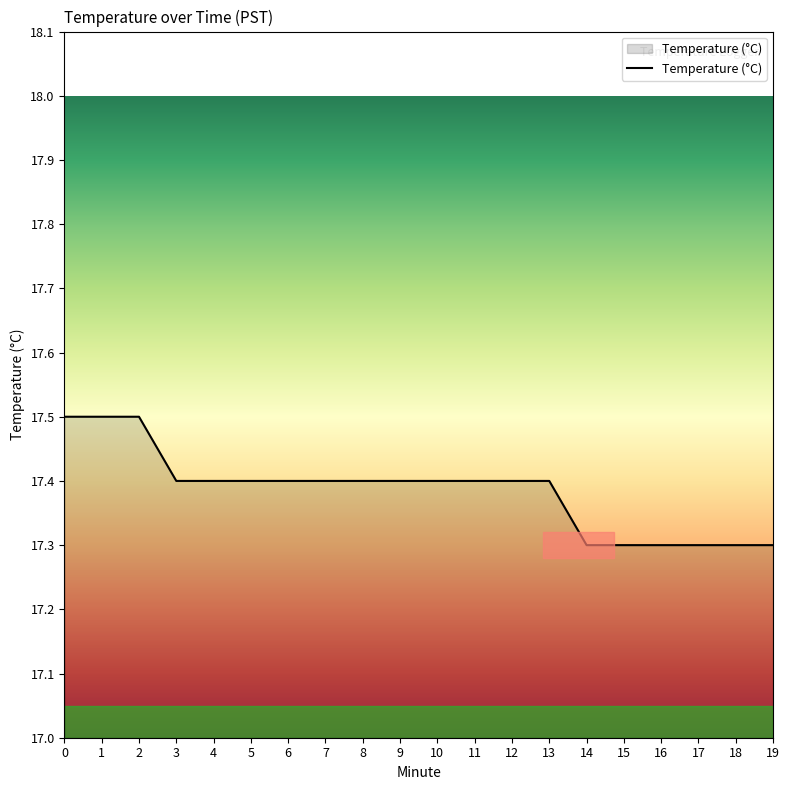

What is the greatest value displayed?

17.5